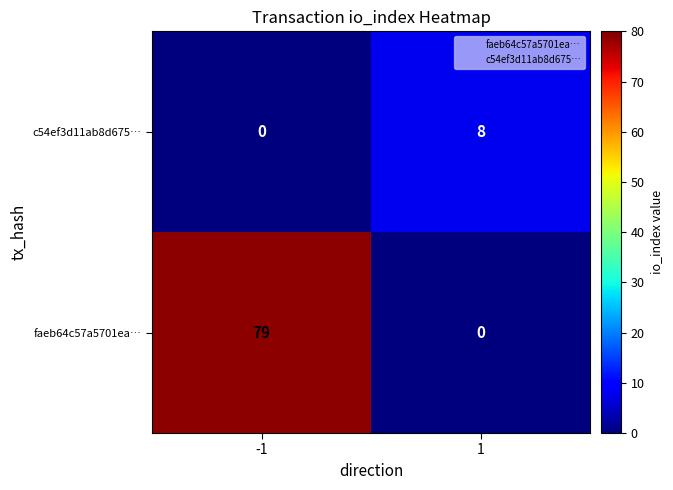

At which category is the sum across all series the highest?

-1